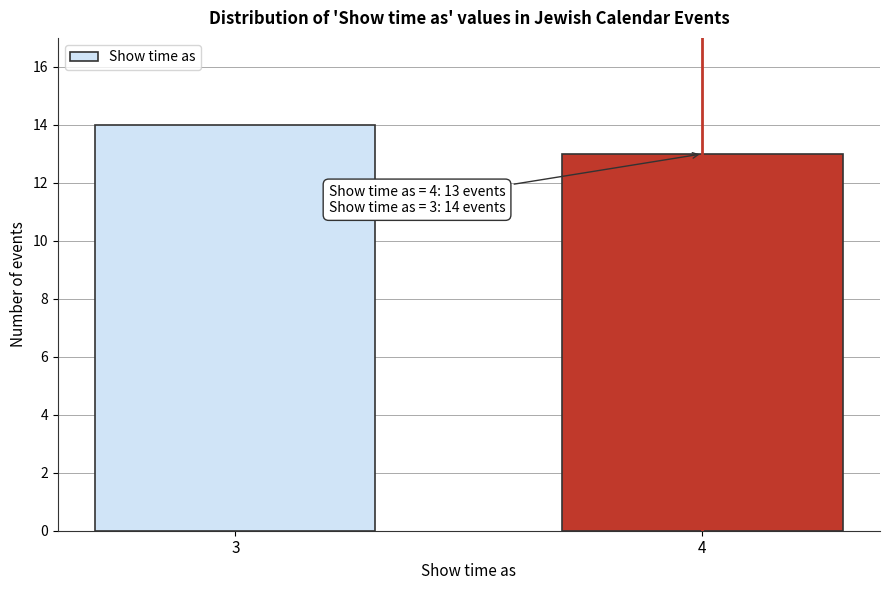

Reading right to left, transcribe all the data shown in this chart.

4=13	3=14